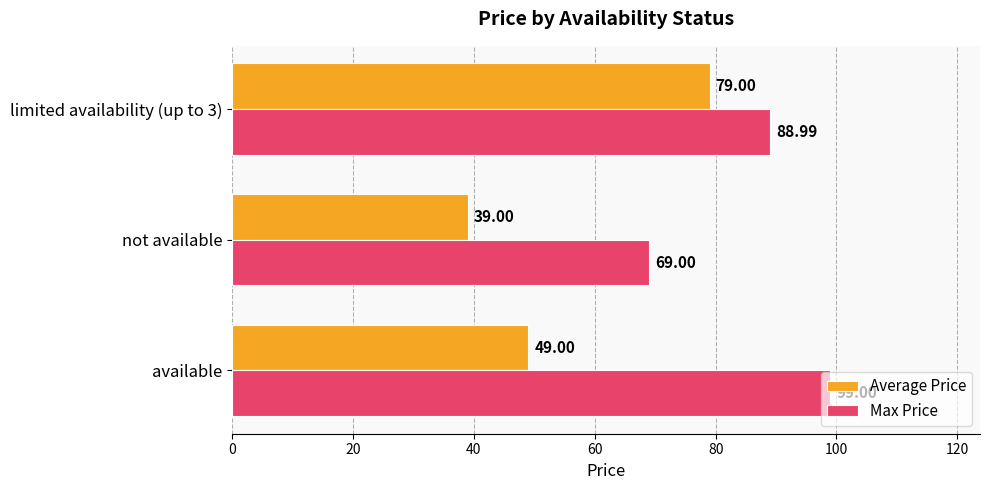

List the series in order of their peak value, highest first.

Max Price, Average Price